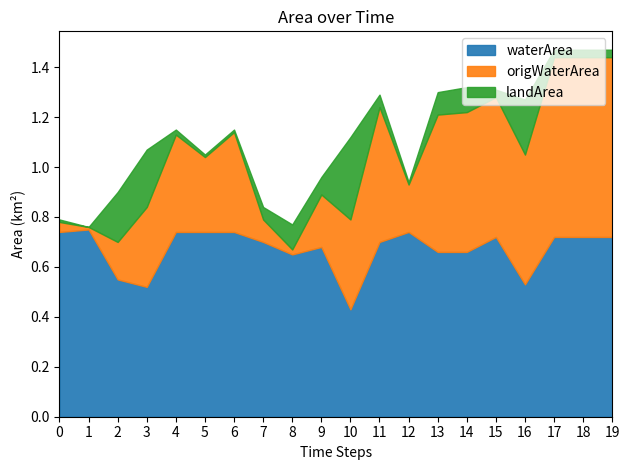

True or false: waterArea has a value of 0.2 at 4.

False